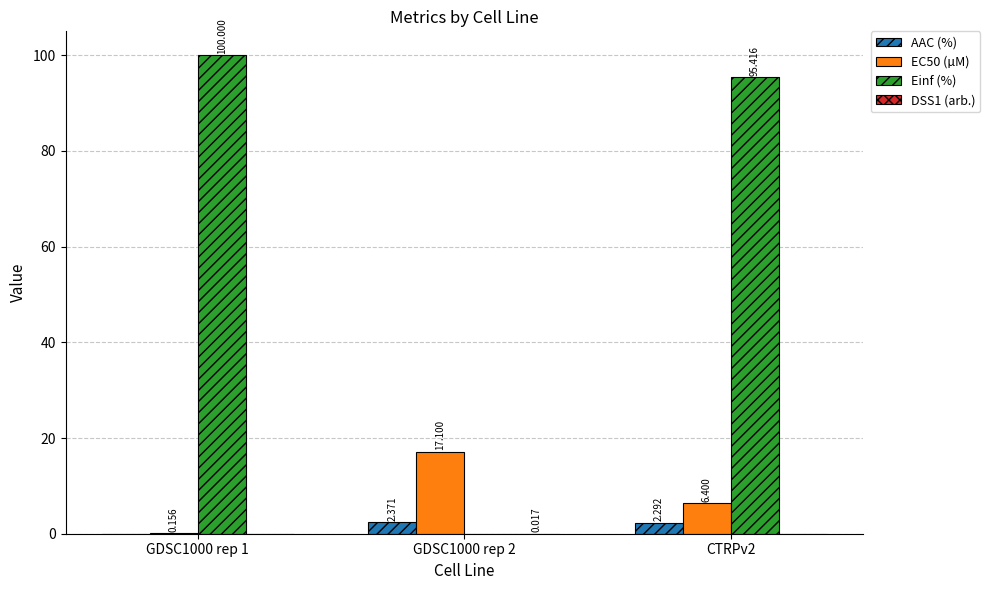

Is the value of Einf (%) at CTRPv2 greater than the value of EC50 (µM) at GDSC1000 rep 2?

Yes